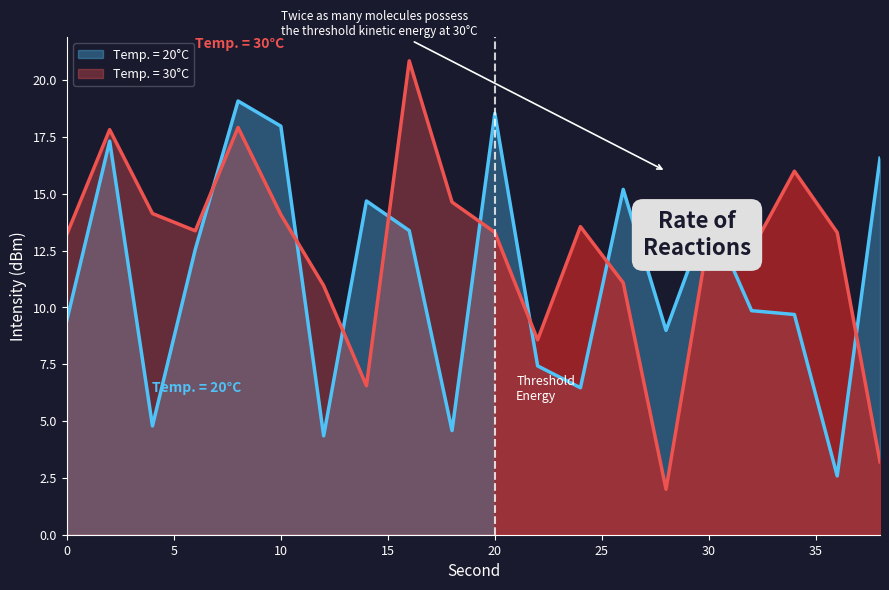

True or false: Temp. = 20C has more than 2 interior local peaks.

True